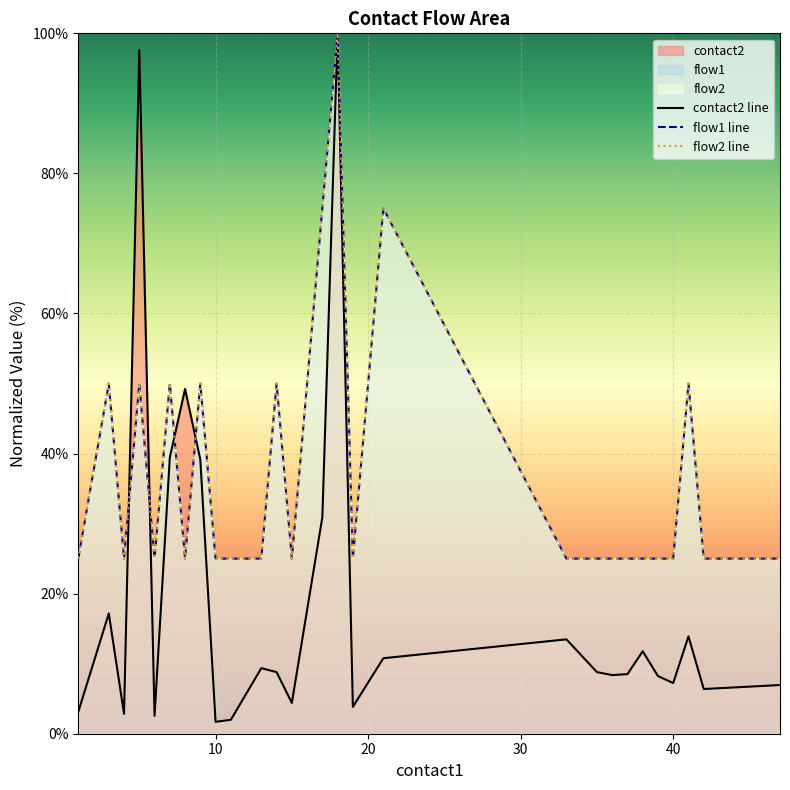

Is the value of contact2 line at 6 greater than the value of flow1 line at 6?

Yes